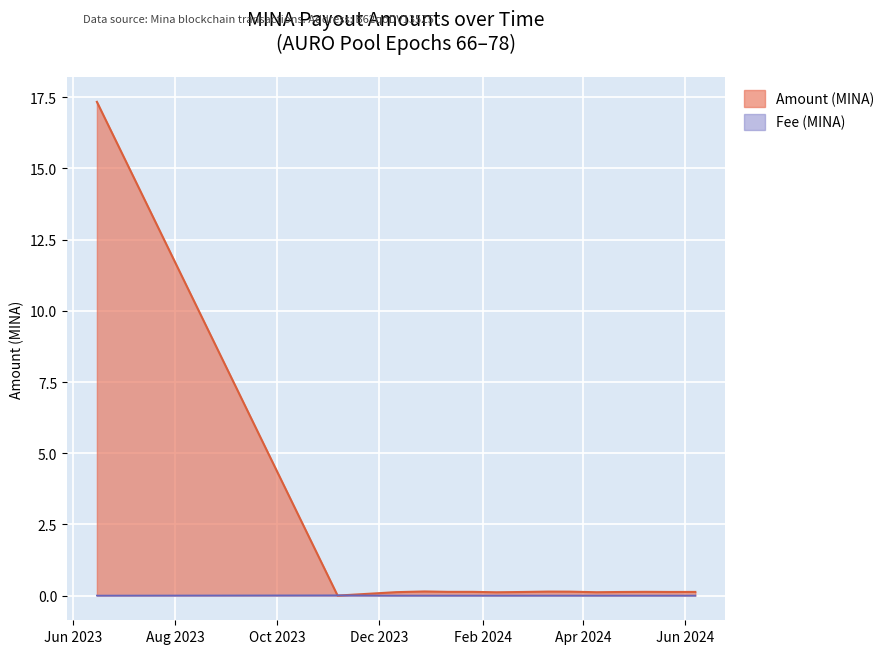

What are all the series names shown in the legend?

Amount (MINA), Fee (MINA)